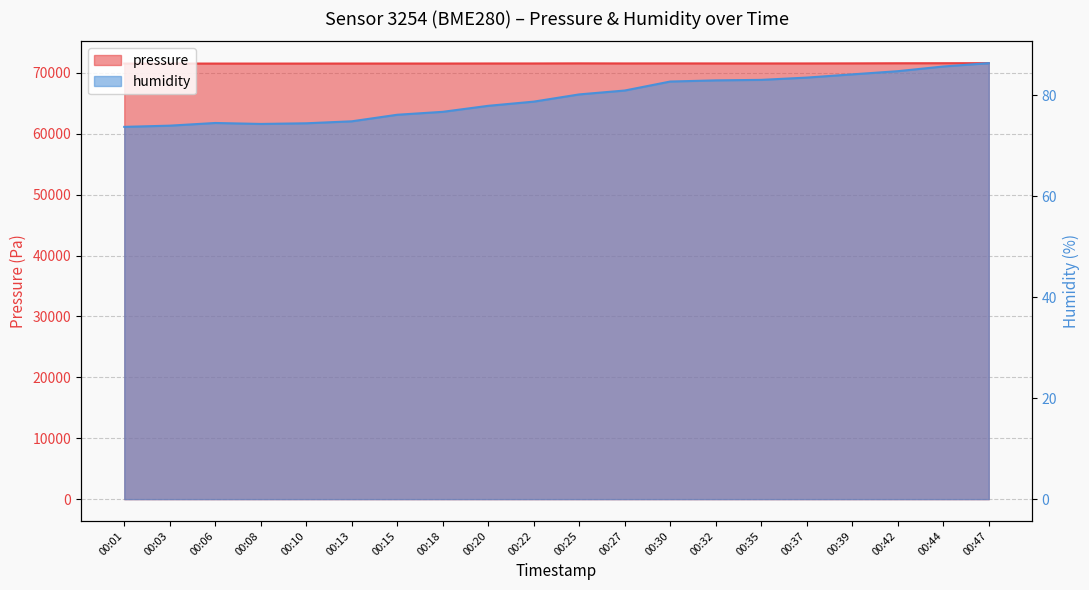

Reading left to right, what are all the values shown in this chart?

pressure: 71541.3	71547.5	71545.5	71545.5	71545.5	71549.6	71551.7	71551.7	71559.9	71562.0	71578.6	71566.2	71570.3	71566.2	71564.1	71566.2	71576.5	71595.1	71603.4	71611.6
humidity: 73.7	74.0	74.5	74.3	74.5	74.8	76.1	76.7	77.9	78.7	80.2	80.9	82.7	83.0	83.0	83.5	84.1	84.8	85.7	86.4